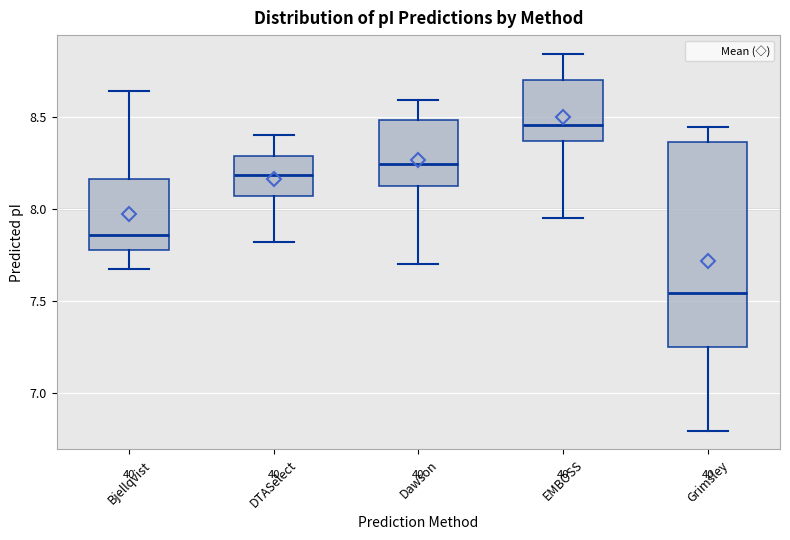

Which box has the highest median line?

EMBOSS